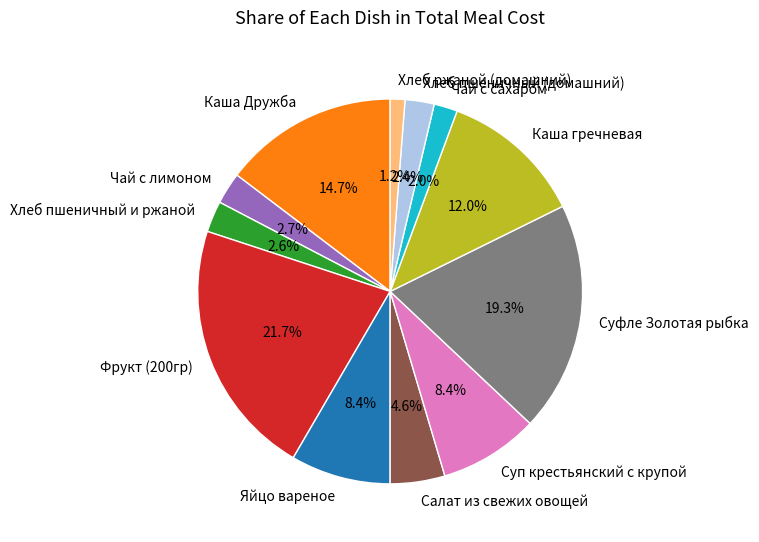

How many segments does this pie chart have?

12